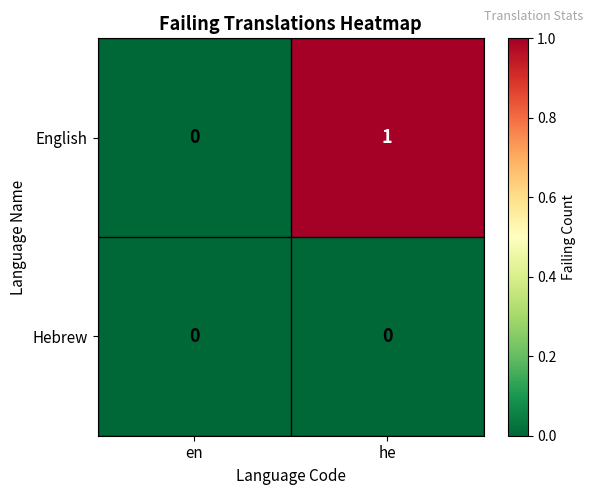

What is the maximum value shown in the chart?

1